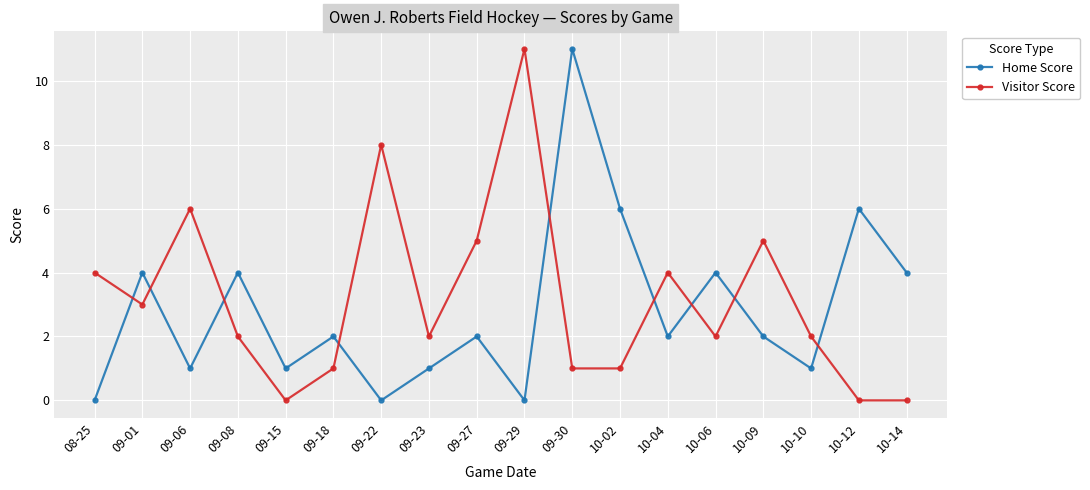

Which series changed the most between 09-23 and 10-14?

Home Score